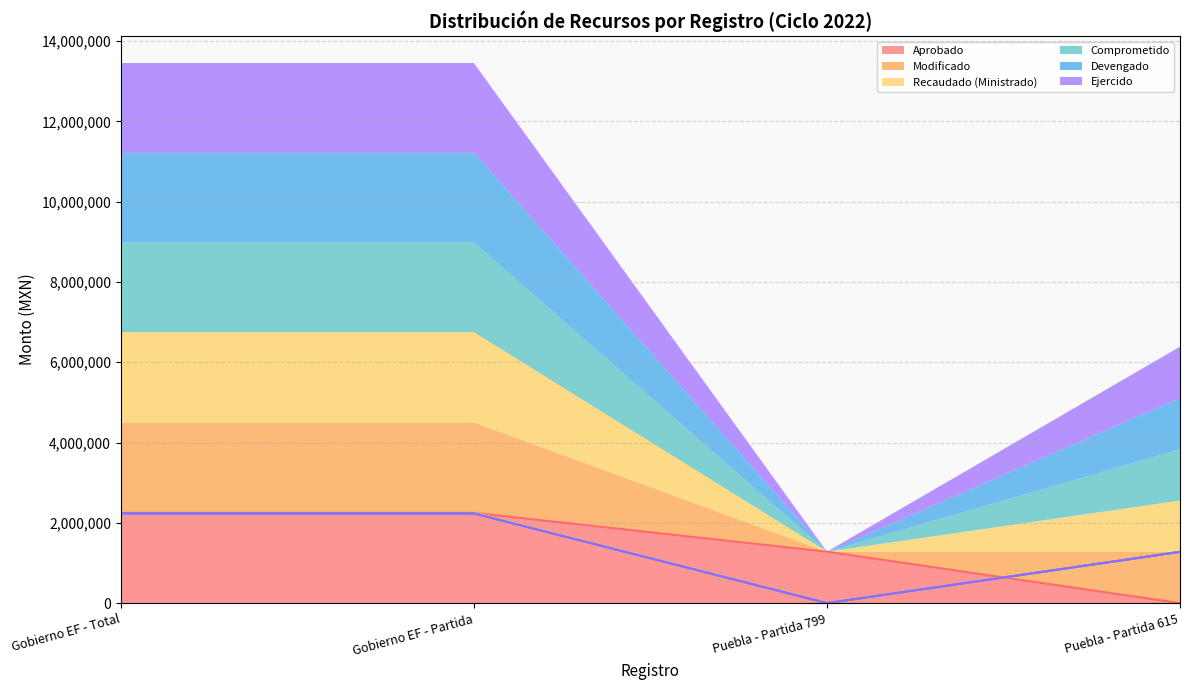

At which label is Comprometido closest to 1117381?

Puebla - Partida 615